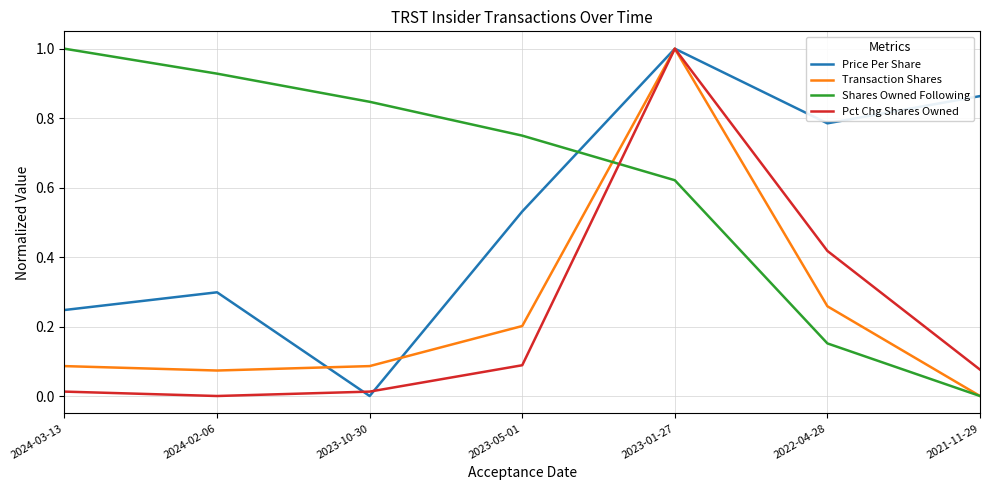

How many positive values does the Pct Chg Shares Owned series have?

6